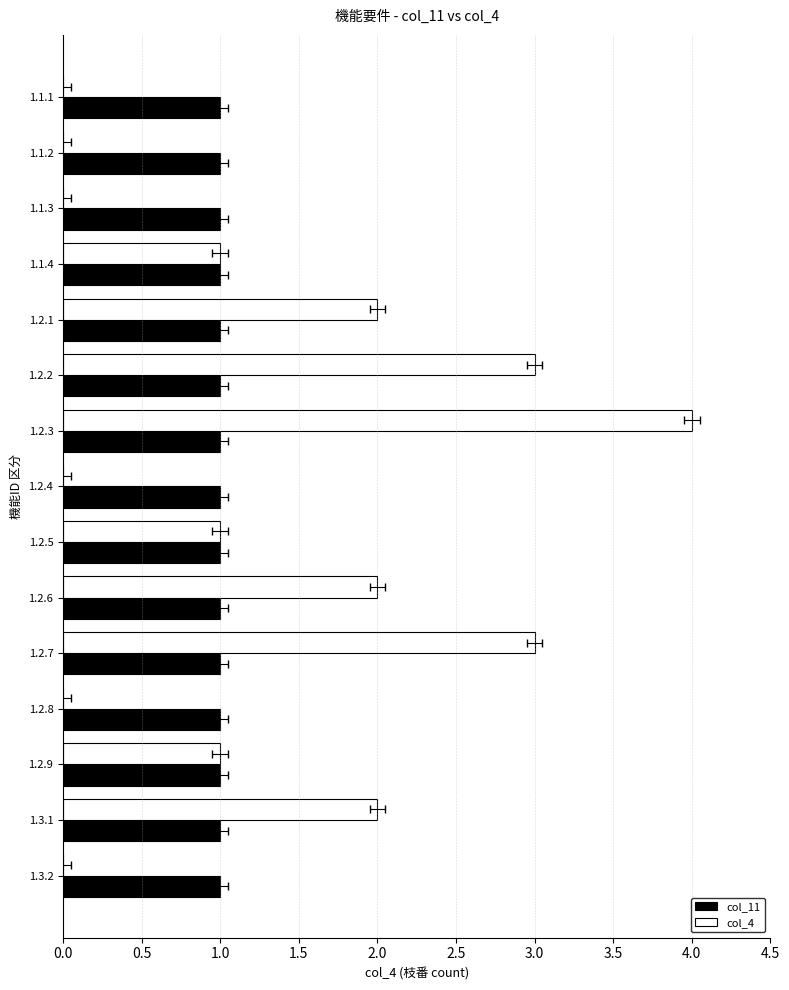

Reading left to right, extract all data points from this chart.

col_11: 0.4	0.4	0.4	0.4	0.4	0.4	0.4	0.4	0.4	0.4	0.4	0.4	0.4	0.4	0.4
col_4: 0.0	0.0	0.0	1.0	2.0	3.0	4.0	0.0	1.0	2.0	3.0	0.0	1.0	2.0	0.0